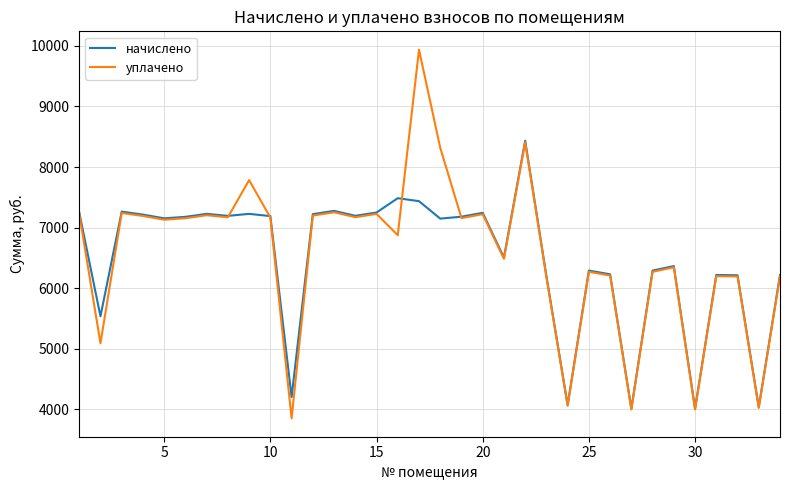

What is the maximum value shown in the chart?

9934.6